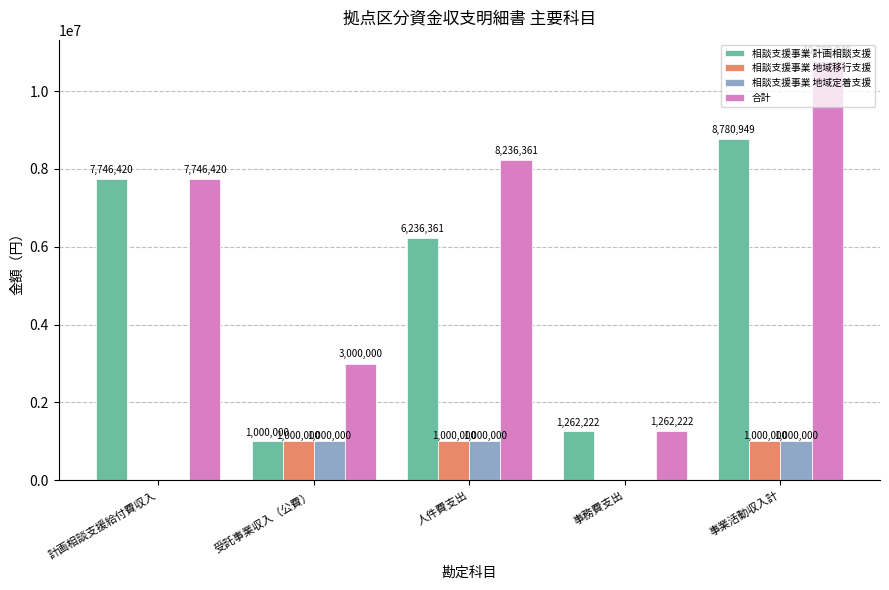

What is the greatest value displayed?

10780949